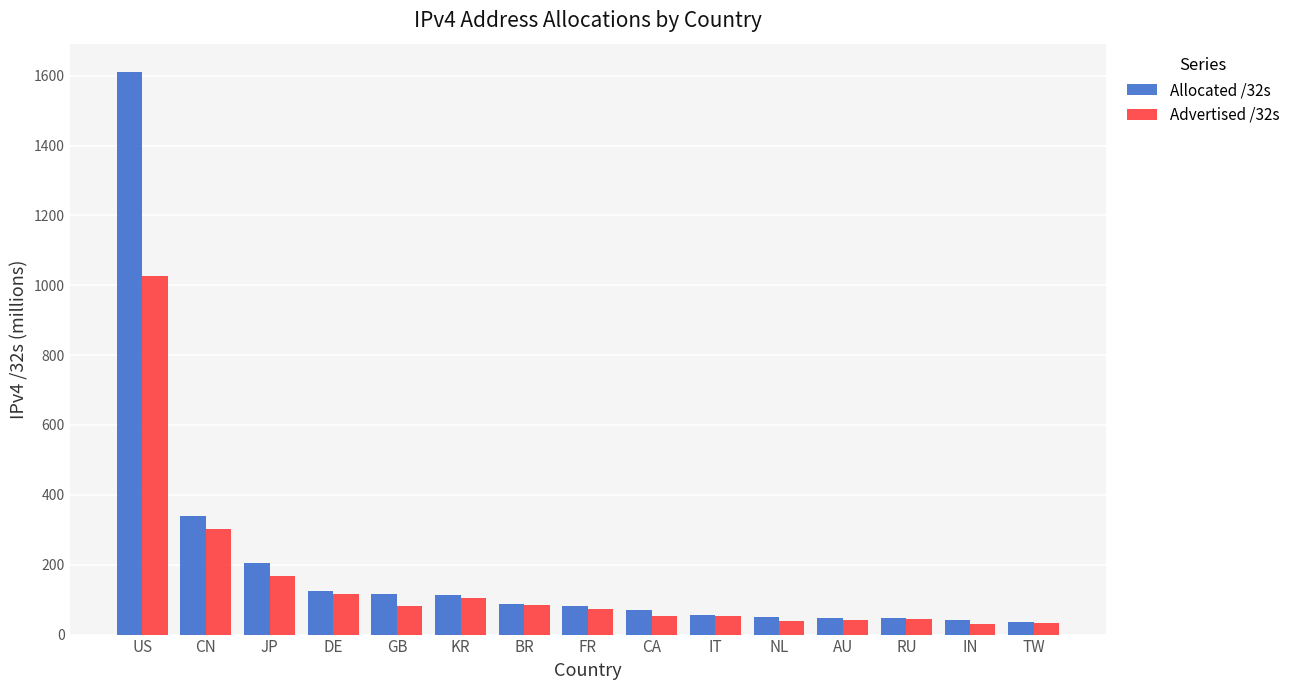

What is the label of the 2nd bar from the left?

CN